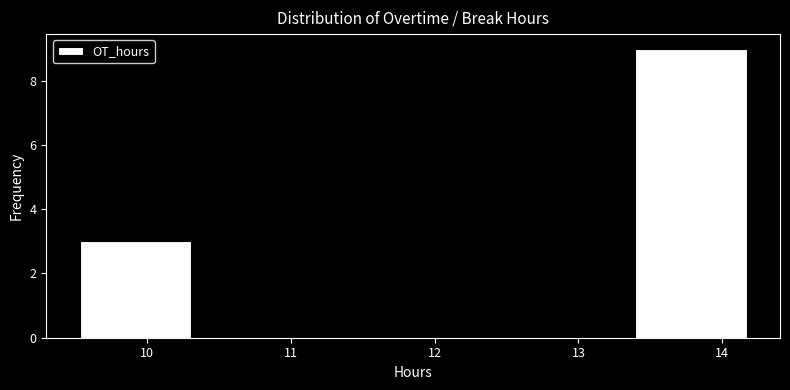

Which range on the x-axis has the tallest bar?

13.4 to 14.2